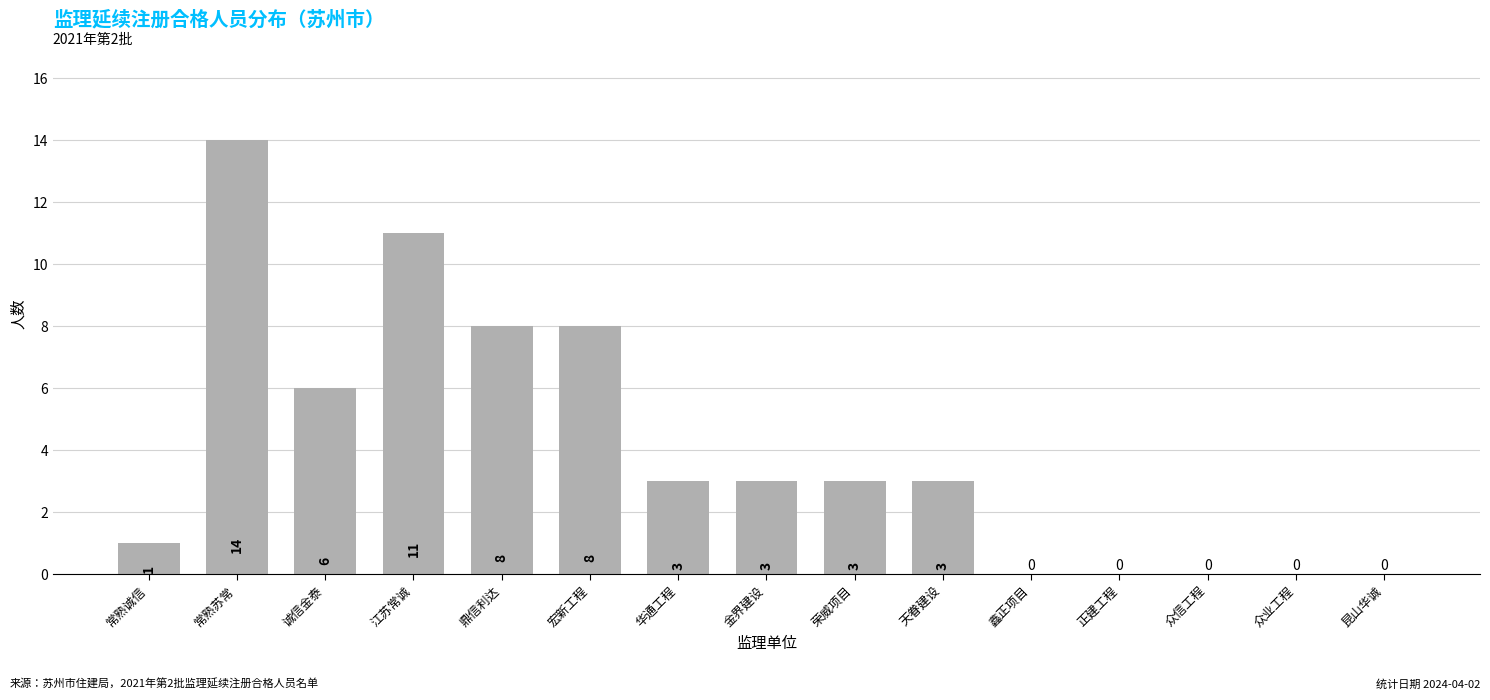

Reading left to right, transcribe all the data shown in this chart.

常熟诚信=1	常熟苏常=14	诚信金泰=6	江苏常诚=11	鼎信利达=8	宏新工程=8	华通工程=3	金界建设=3	荣威项目=3	天眷建设=3	鑫正项目=0	正建工程=0	众信工程=0	众业工程=0	昆山华诚=0